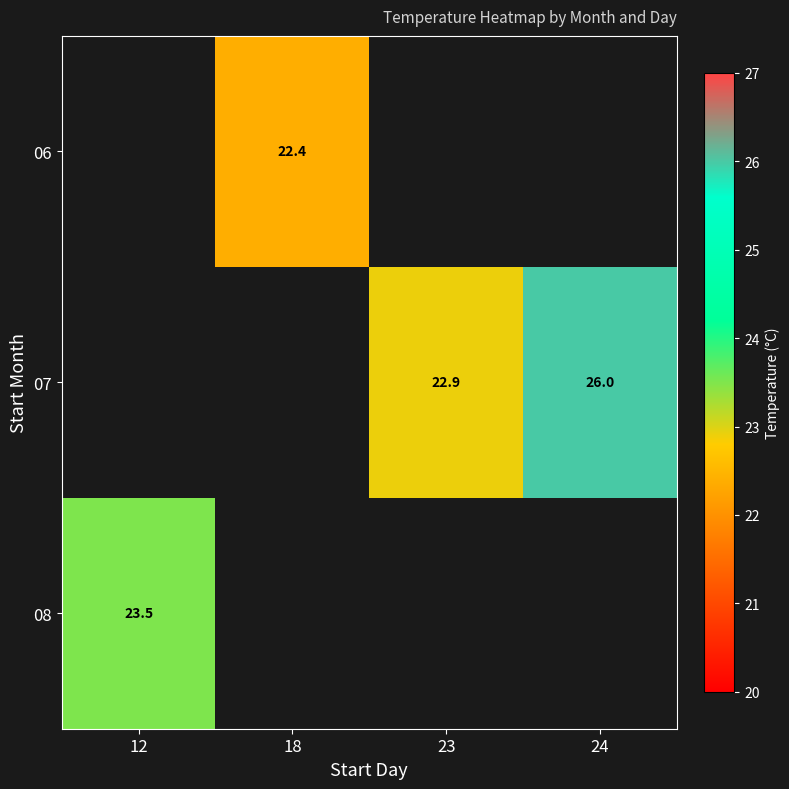

Is it true that 07 equals 41.2 at 24?

False